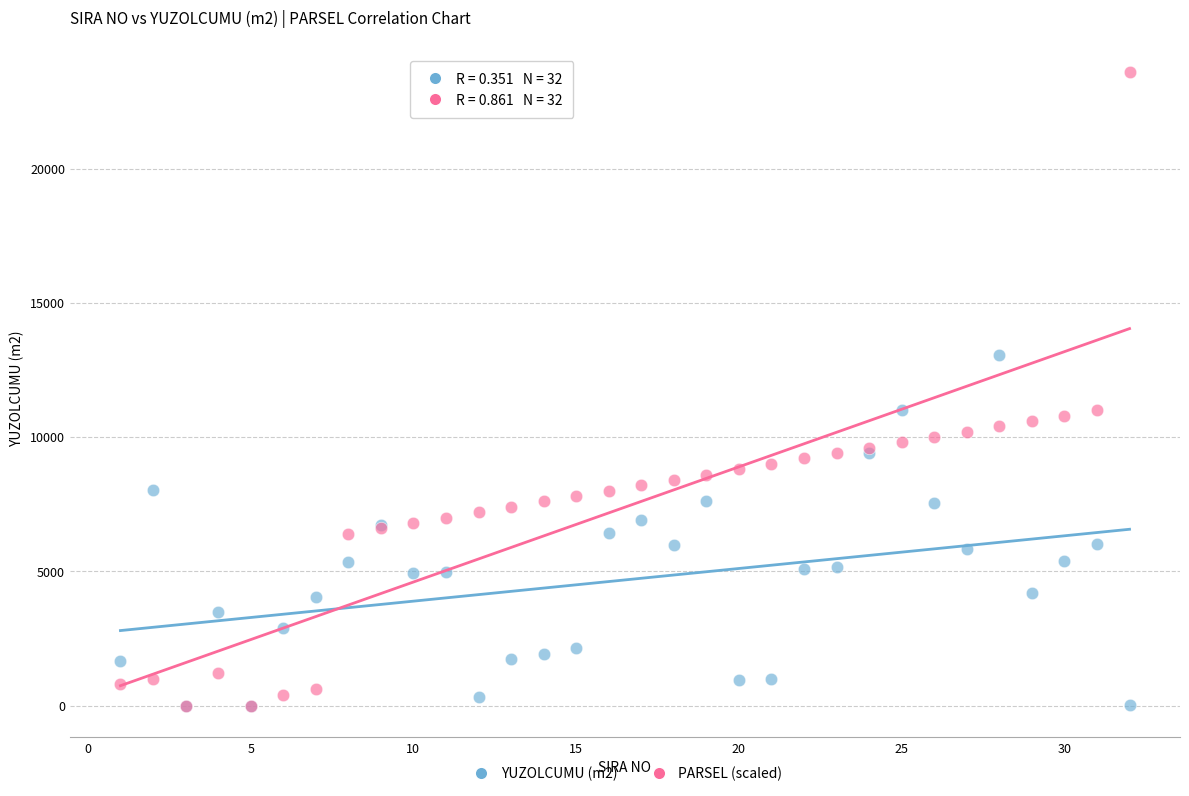

Which series reaches the maximum Y coordinate?

PARSEL (scaled)